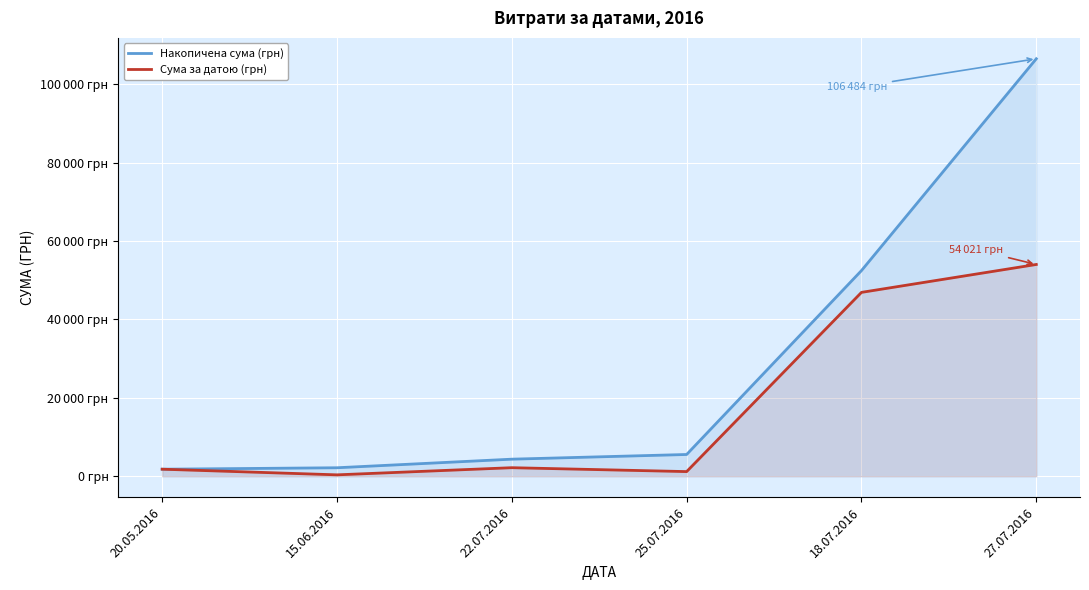

What is the value of the Накопичена сума (грн) point at the 2nd from the left?

2174